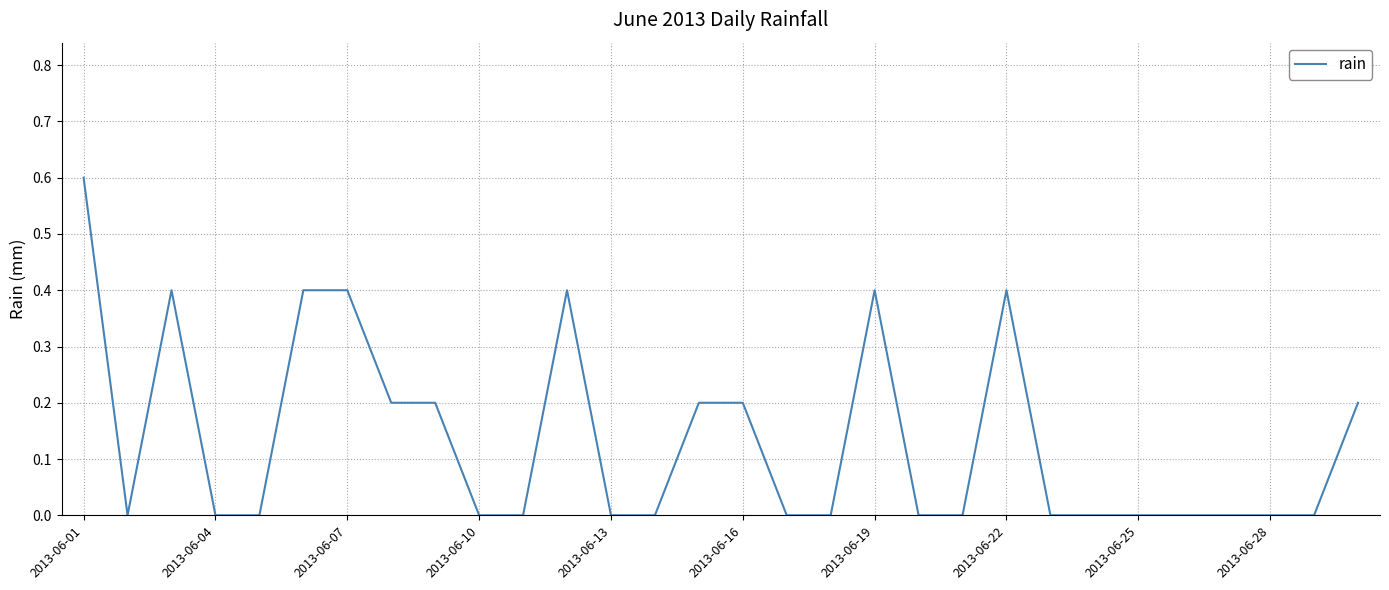

What is the maximum value shown in the chart?

0.6